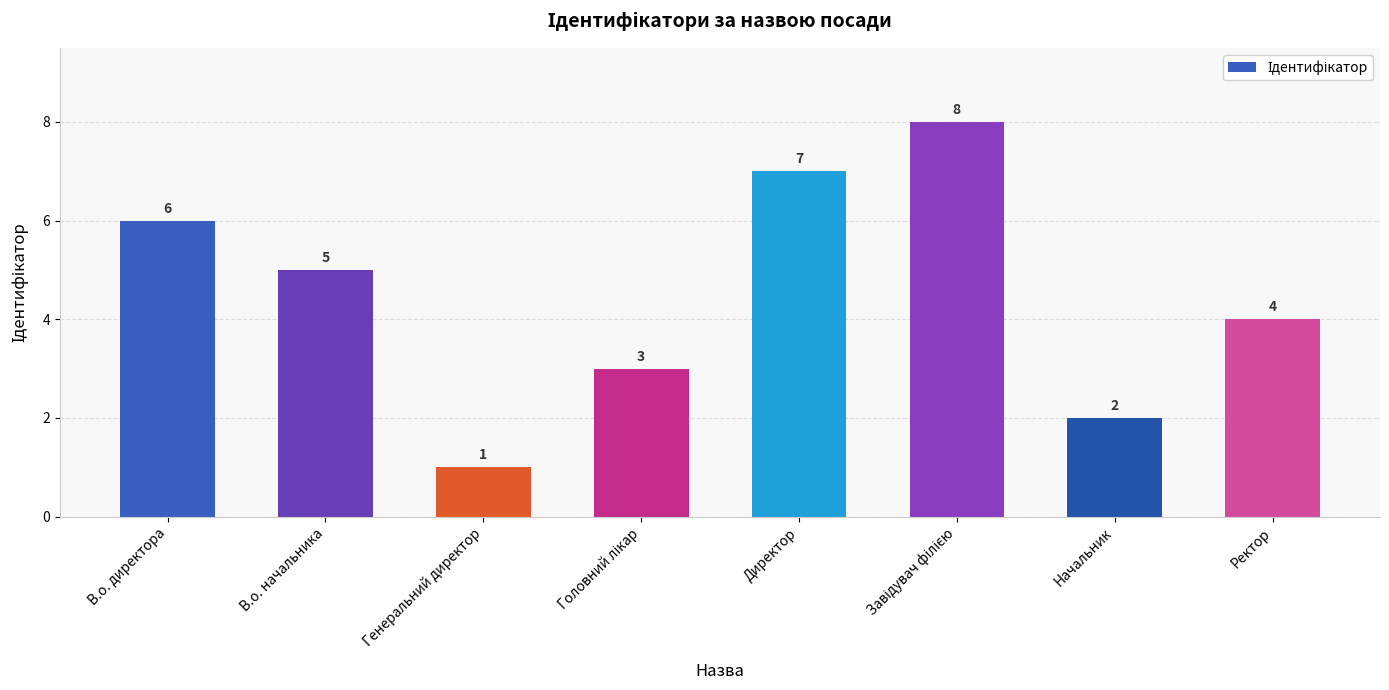

What is the change in value from В.о. начальника to Директор?

+2